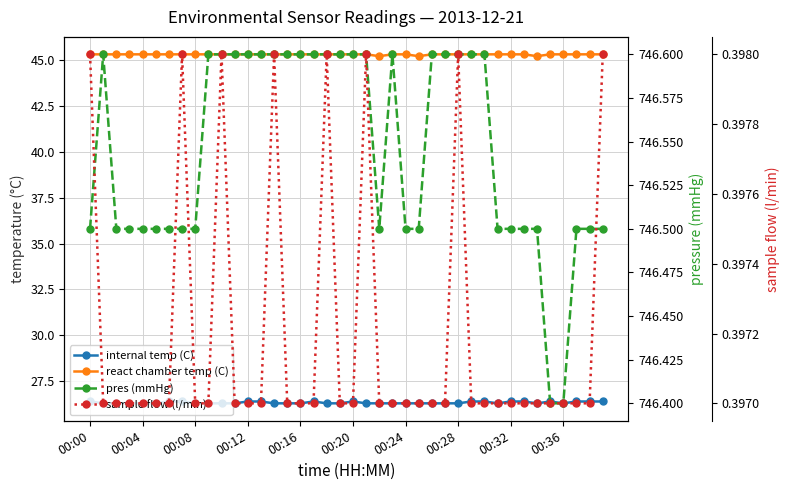

What is the approximate value of pres (mmHg) at 37?

746.5